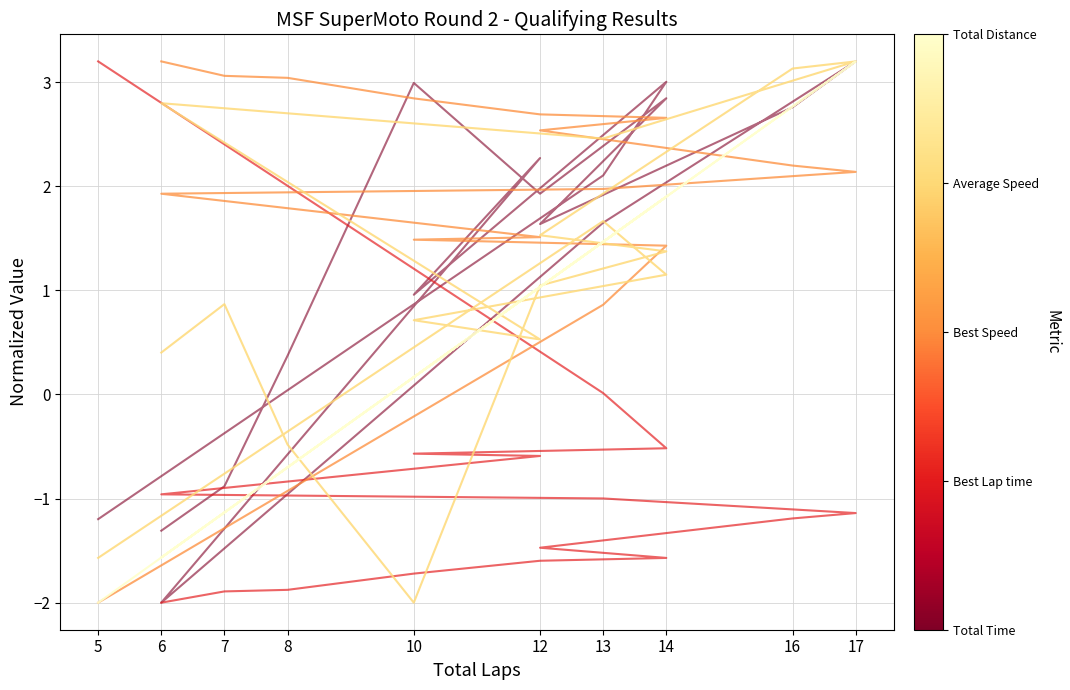

True or false: Total Time has more than 2 points higher than both neighbors.

True